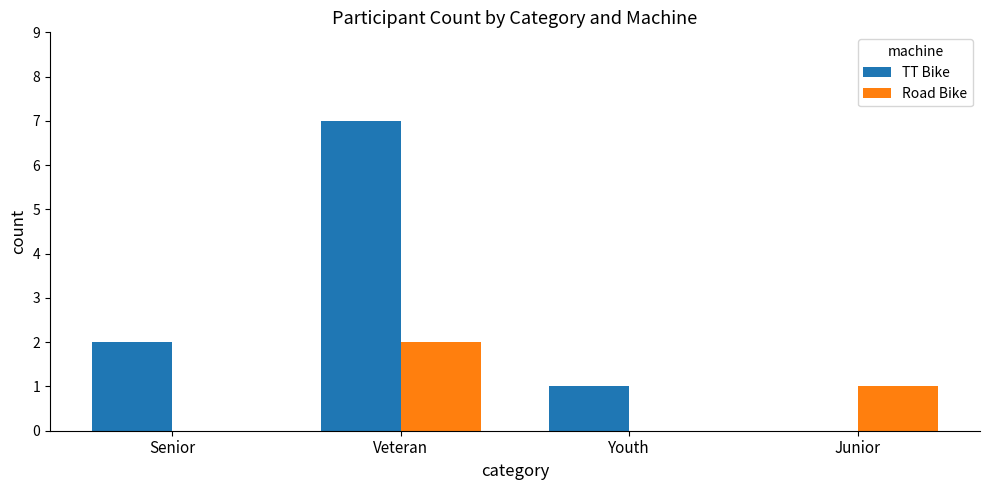

What is the greatest value displayed?

7